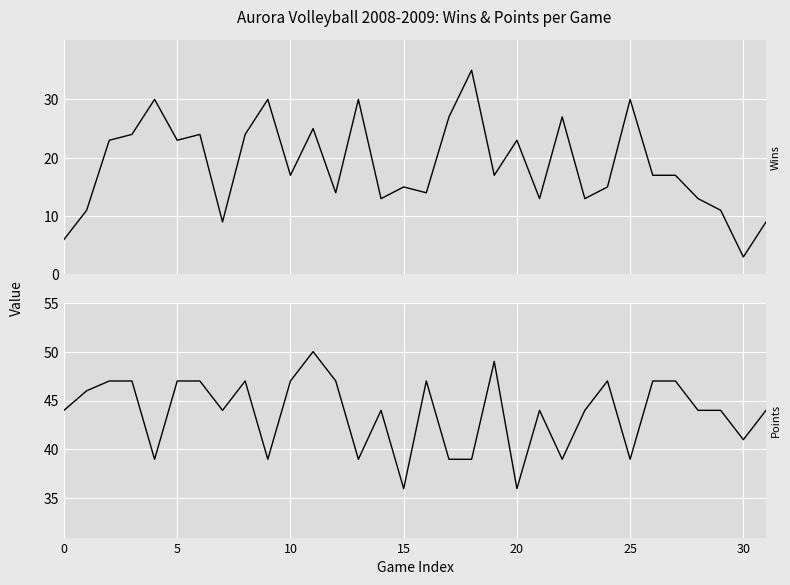

At which label does Points reach its minimum?

15